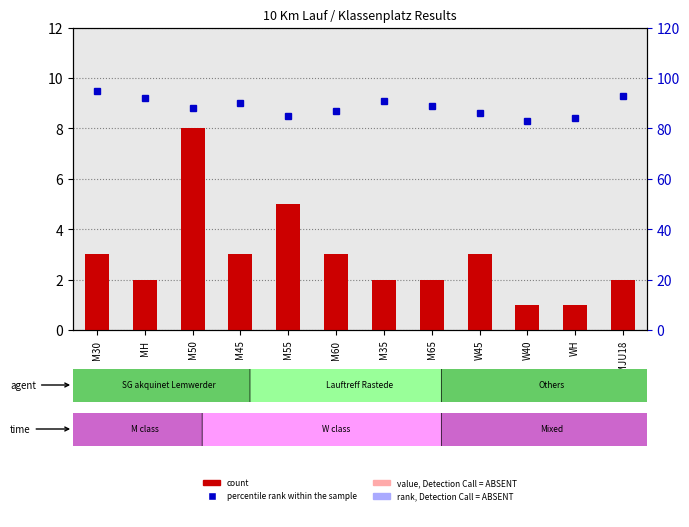

Where does the count series first go above 3?

M50